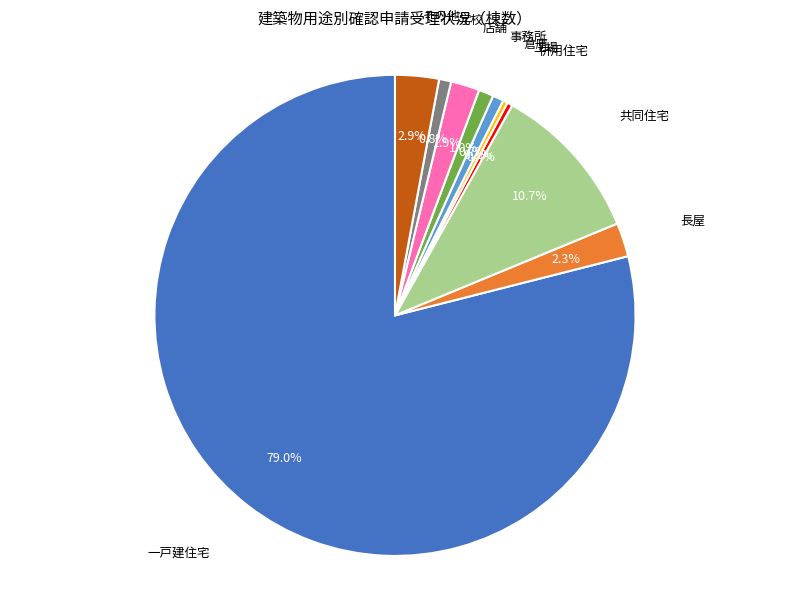

Is there any slice that represents more than half of the pie?

Yes